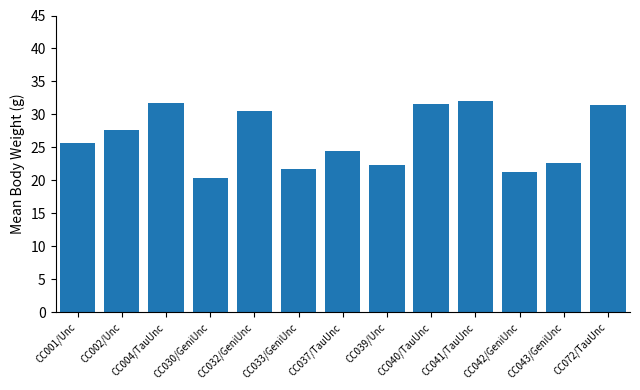

What is the label of the 1st bar from the left?

CC001/Unc